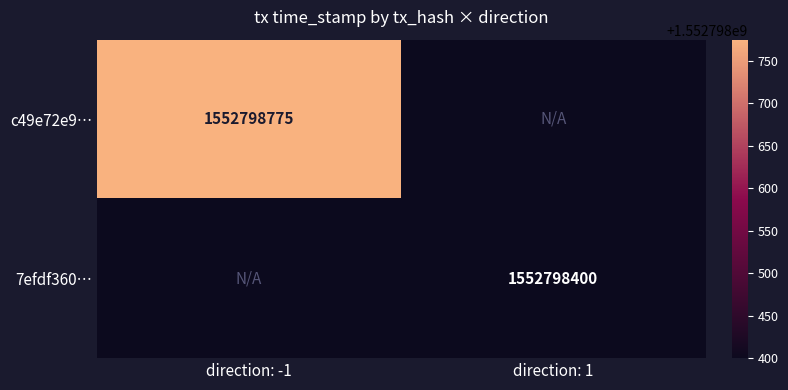

Is the value of 7efdf360… at direction: 1 greater than the value of c49e72e9… at direction: -1?

No